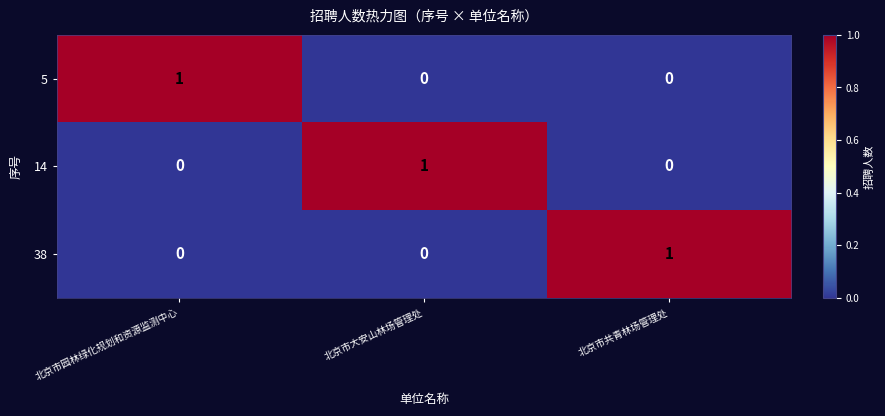

At how many categories does at least one series exceed 0?

3